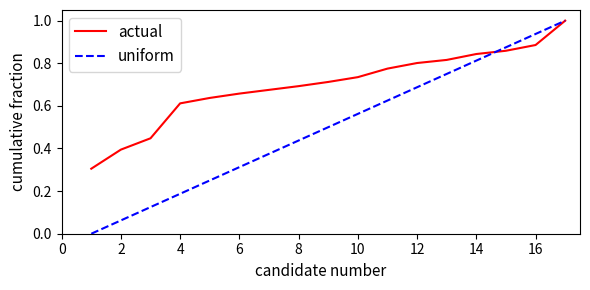

List the series in order of their overall mean, lowest first.

uniform, actual